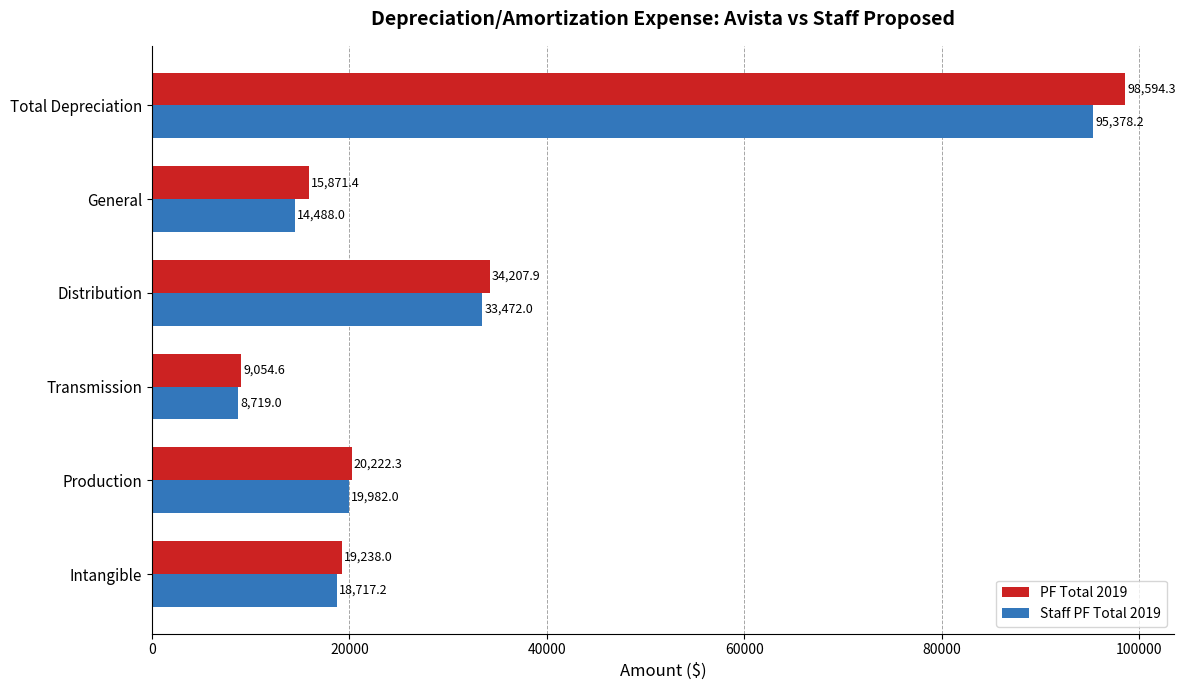

Rank the categories by Staff PF Total 2019 value from highest to lowest.

Total Depreciation, Distribution, Production, Intangible, General, Transmission